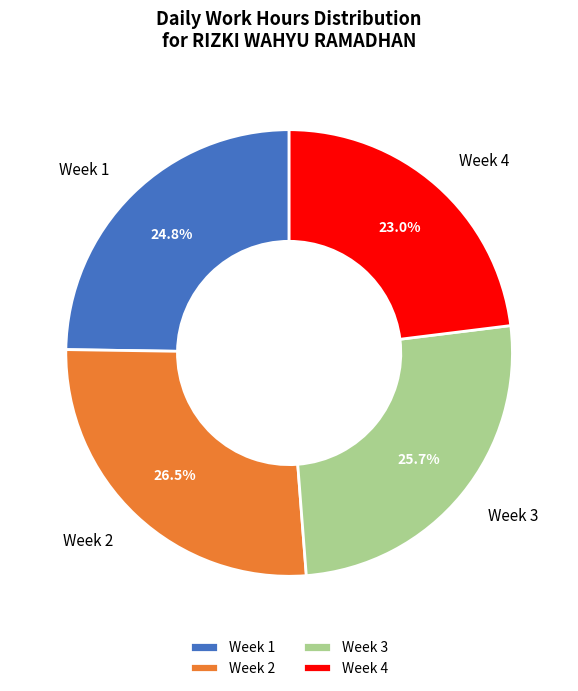

Does Week 3 account for over 50% of the chart?

No